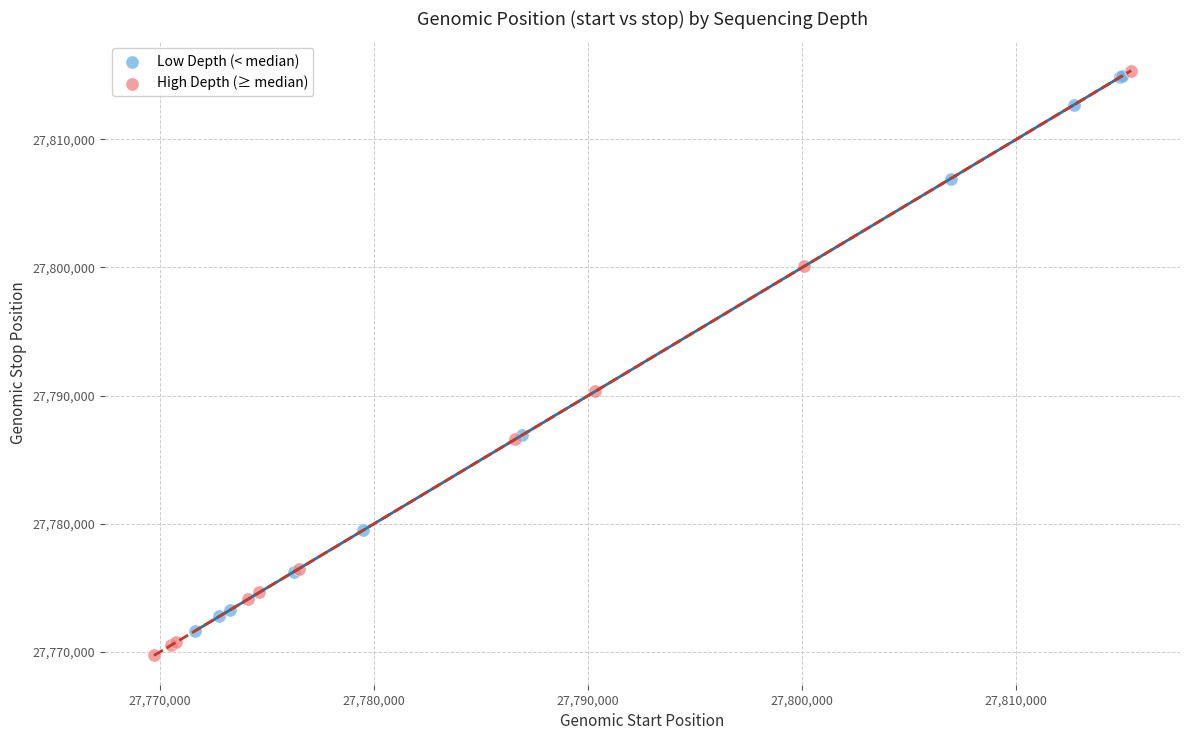

Which series contains the lowest Y value?

High Depth (≥ median)